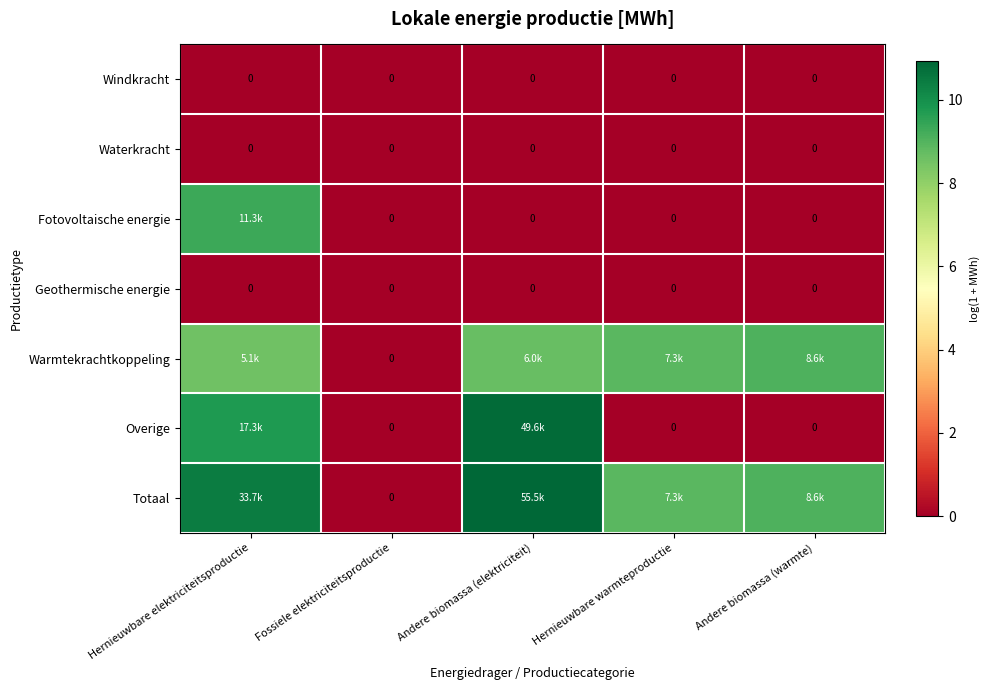

How many positive values does the Fotovoltaische energie series have?

1